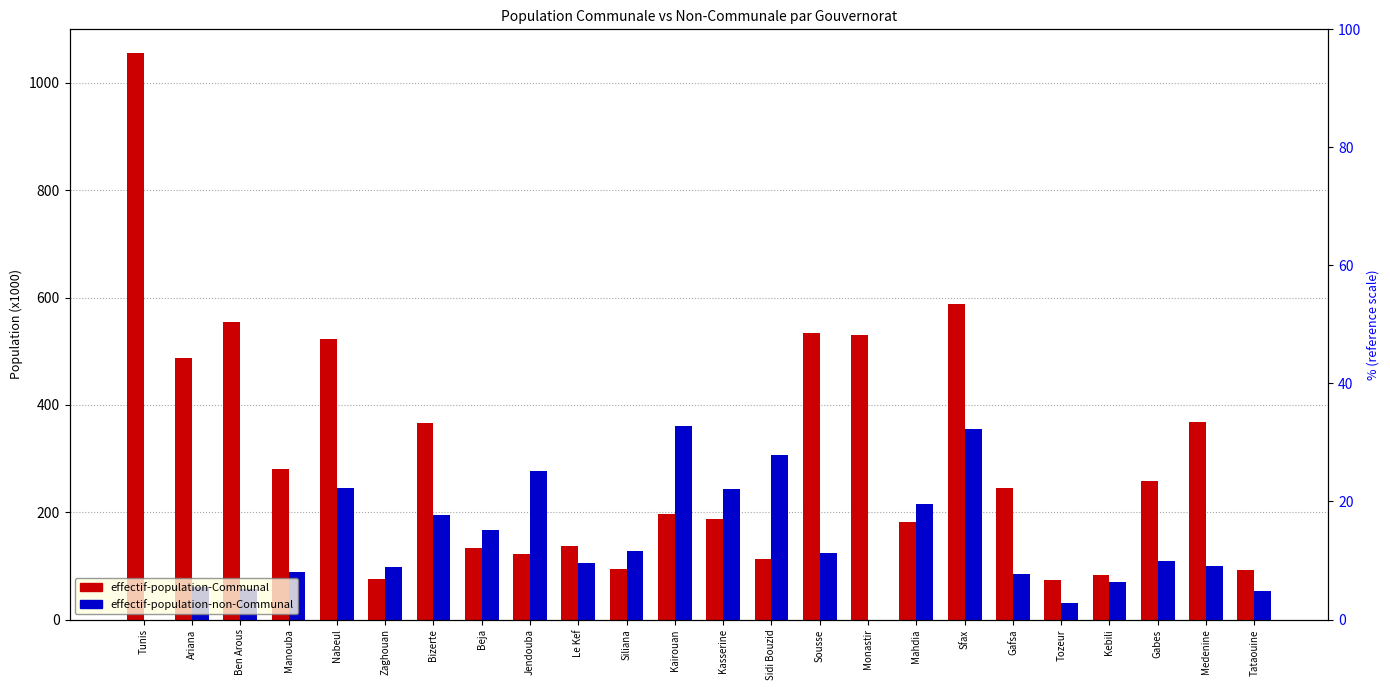

What is the sum of all effectif-population-non-Communal values?

3476.9